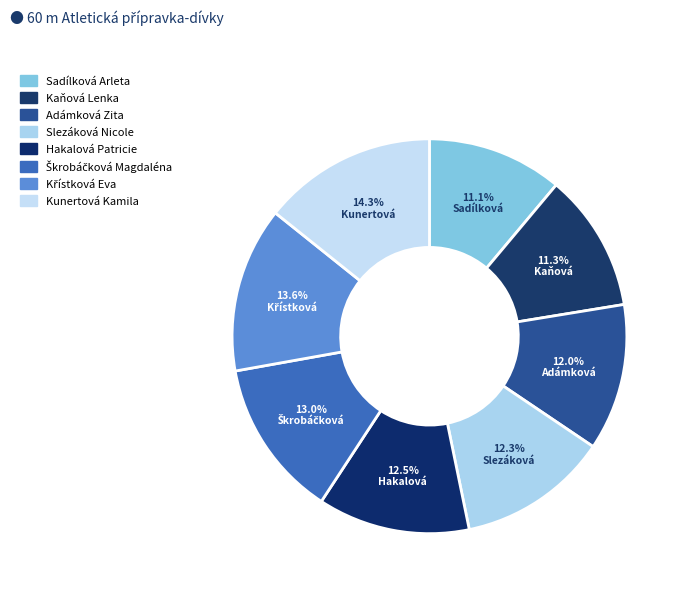

How many slices are in this pie chart?

8